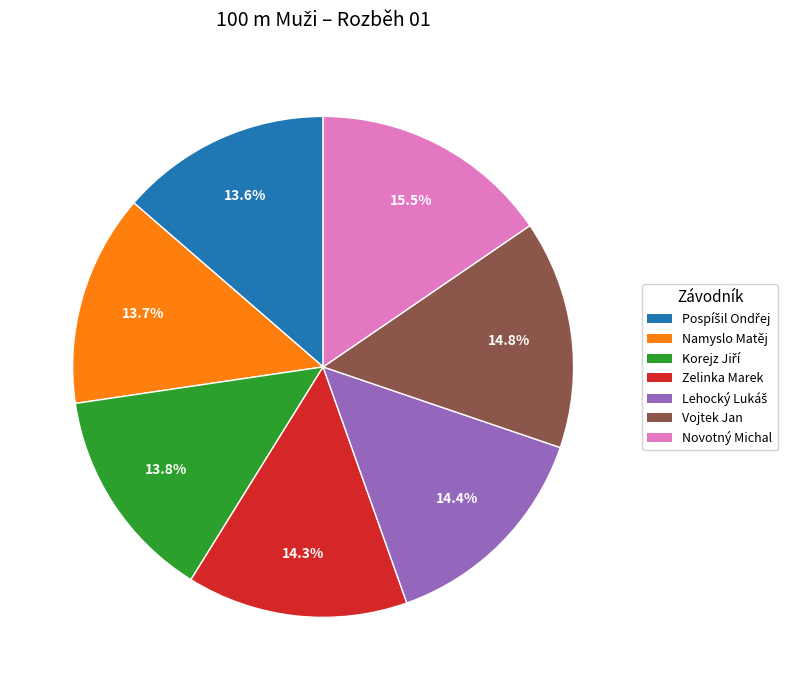

What is the largest slice in the pie chart?

Novotný Michal